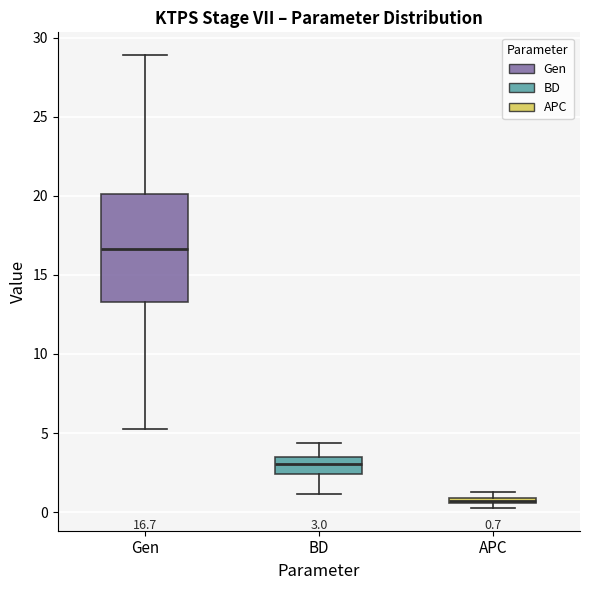

Comparing the boxes themselves (not the whiskers), which one is the tallest?

Gen